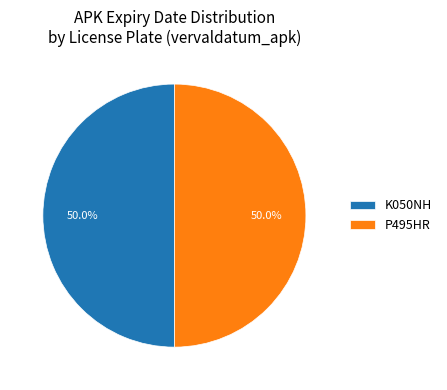

Approximately how many times larger is the value at K050NH compared to P495HR?

1.0